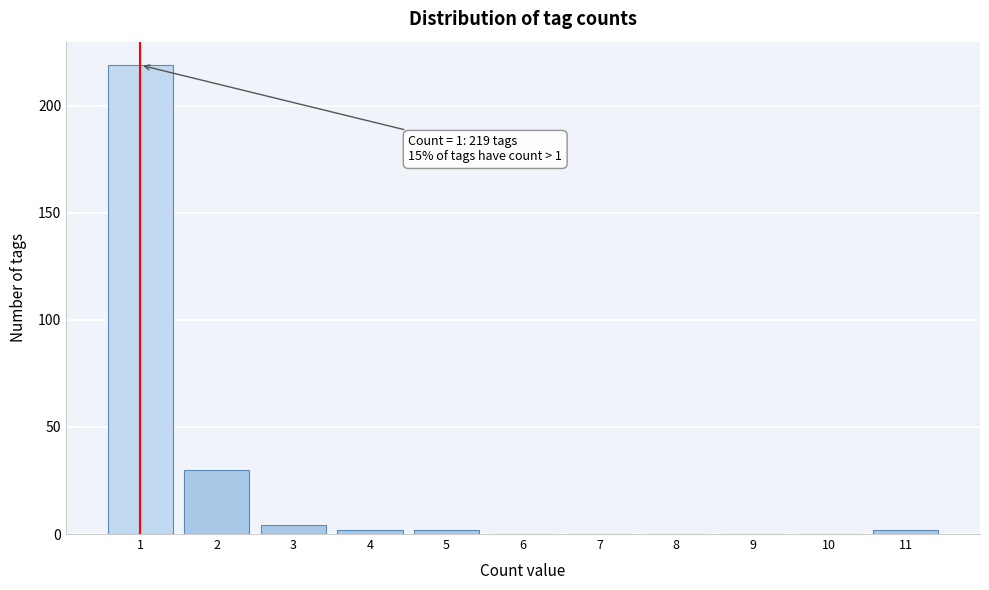

Over which range of the x-axis is the bar tallest?

0.5 to 1.5